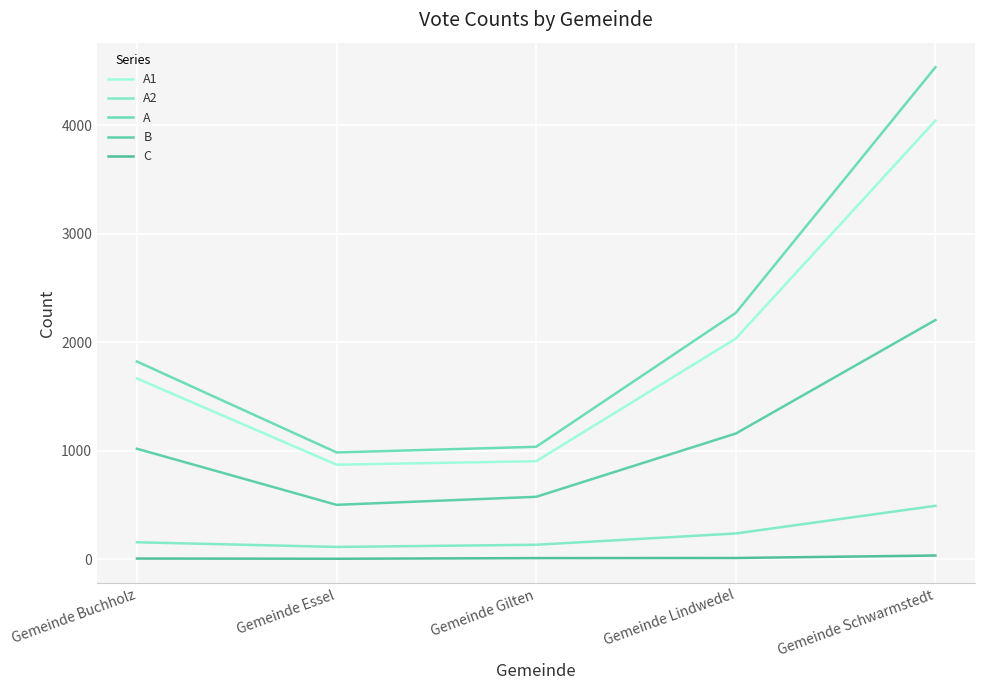

Rank the series at Gemeinde Buchholz from lowest to highest value.

C, A2, B, A1, A